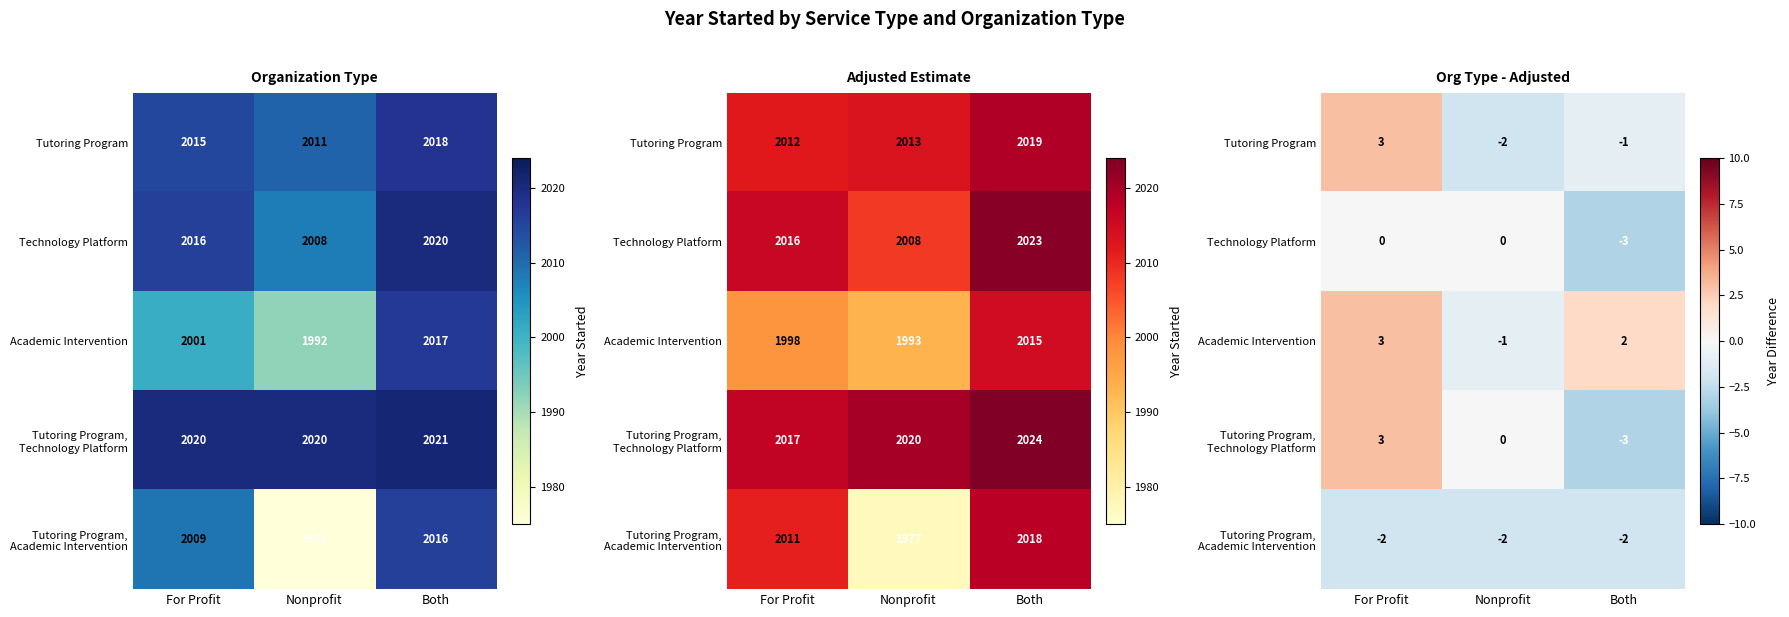

What is the smallest value displayed?

-3